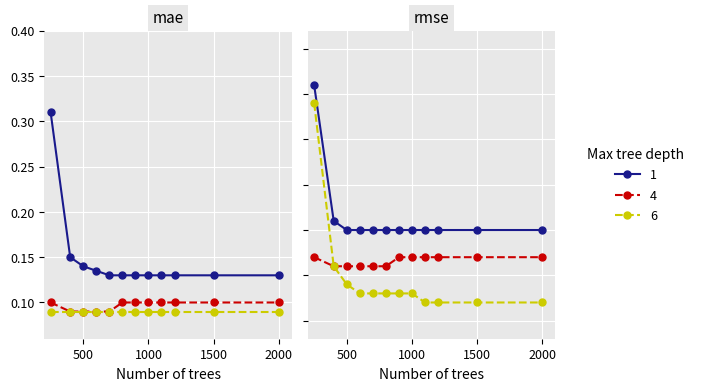

What is the spread (max minus min) of values at 500?

0.1